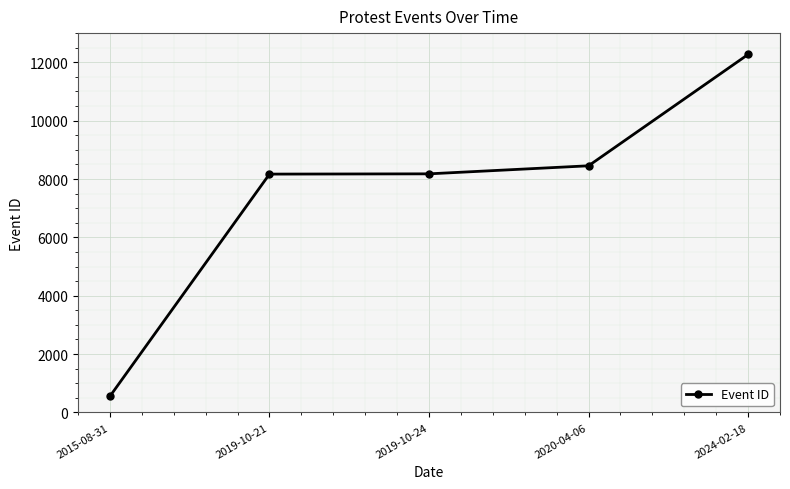

At which label is the value closest to 6411?

2019-10-21